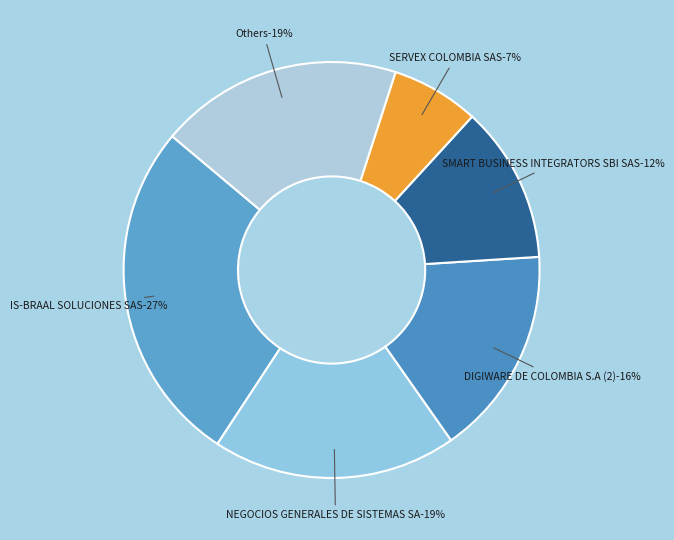

Is the sum of FALABELLA DE COLOMBIA S A and DIGIWARE DE COLOMBIA S.A (2) greater than half?

No